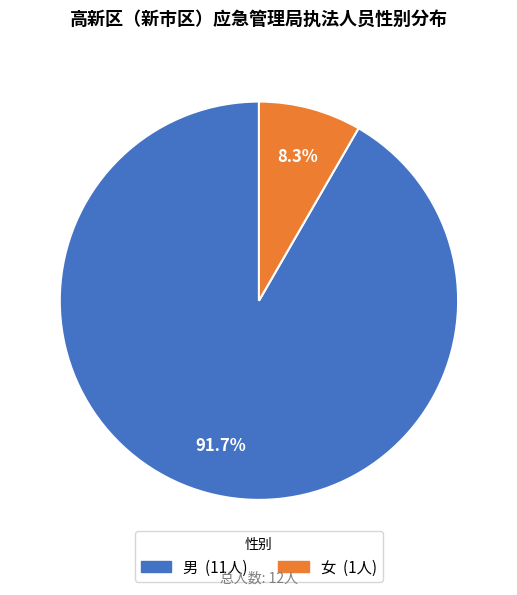

Rank the categories by value from highest to lowest.

男, 女